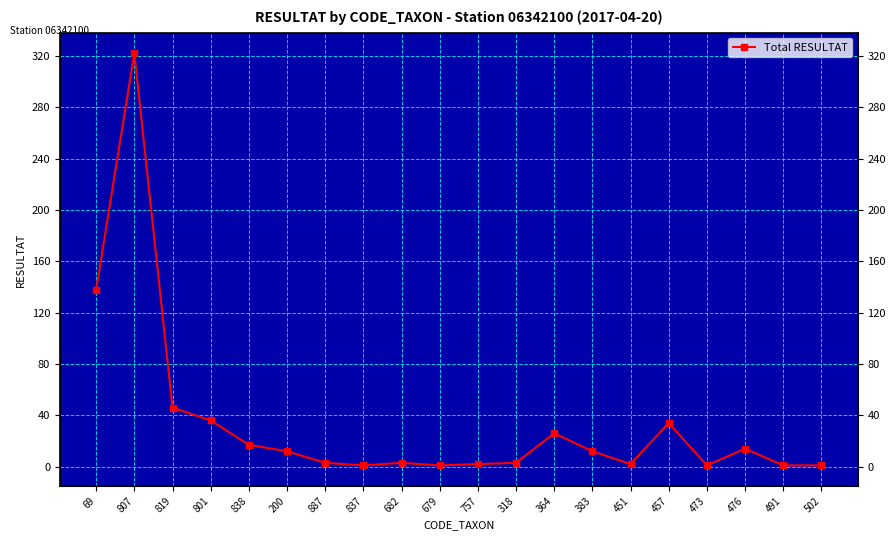

List the labels in order of value, smallest first.

837, 679, 473, 491, 502, 757, 451, 887, 682, 318, 200, 383, 476, 838, 364, 457, 801, 819, 69, 807